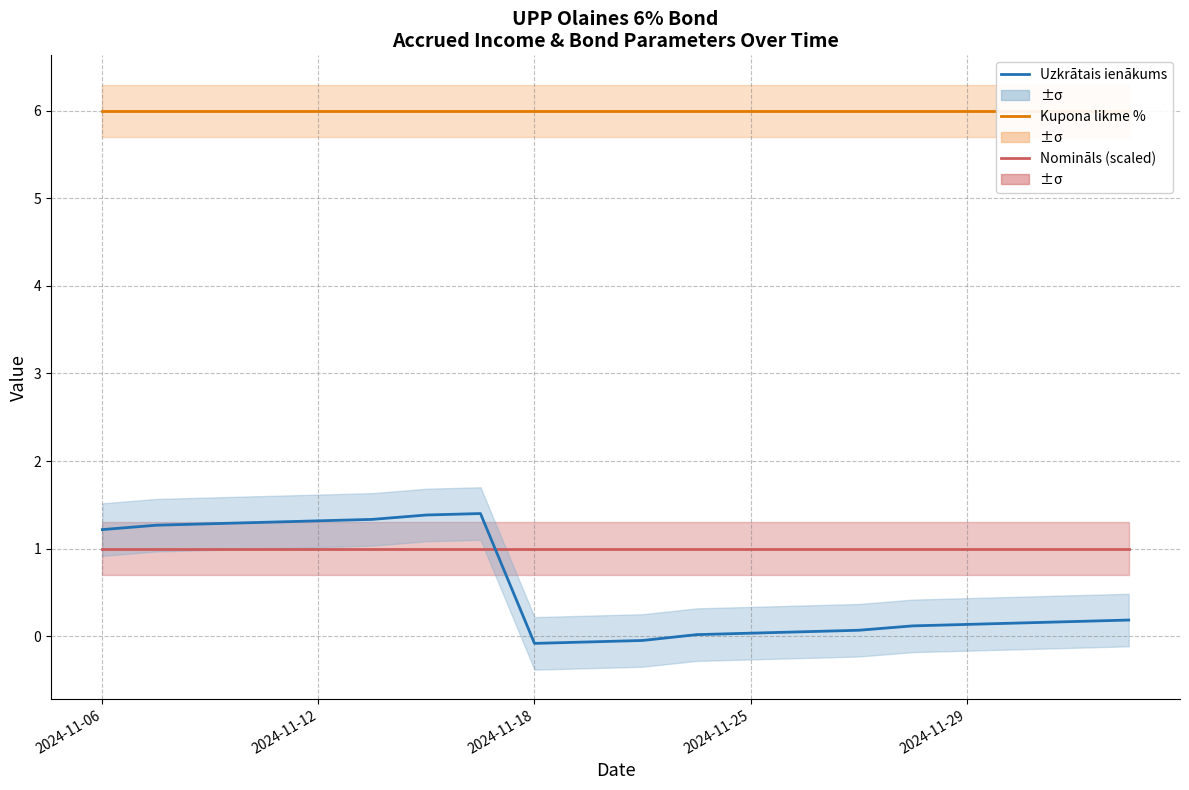

What is the minimum value for Vērtspapīra nomināls (scaled)?

1.0